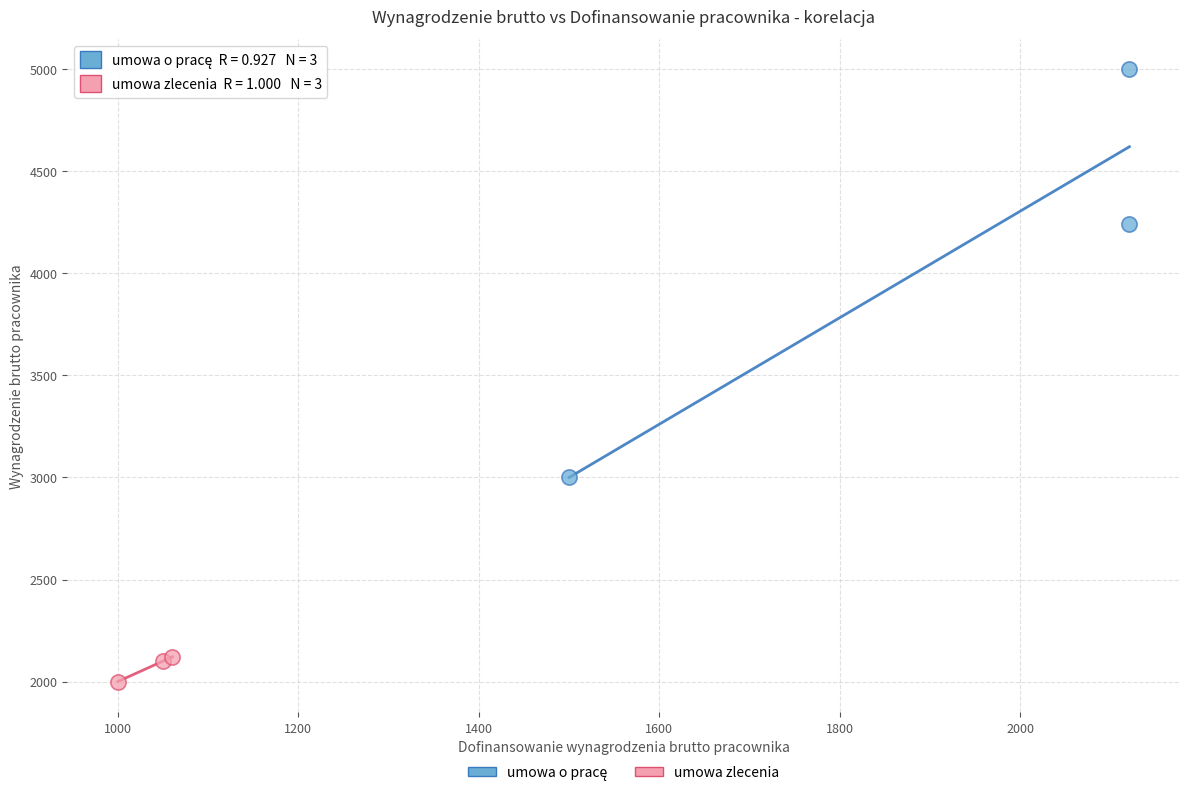

Which series contains the lowest Y value?

umowa zlecenia